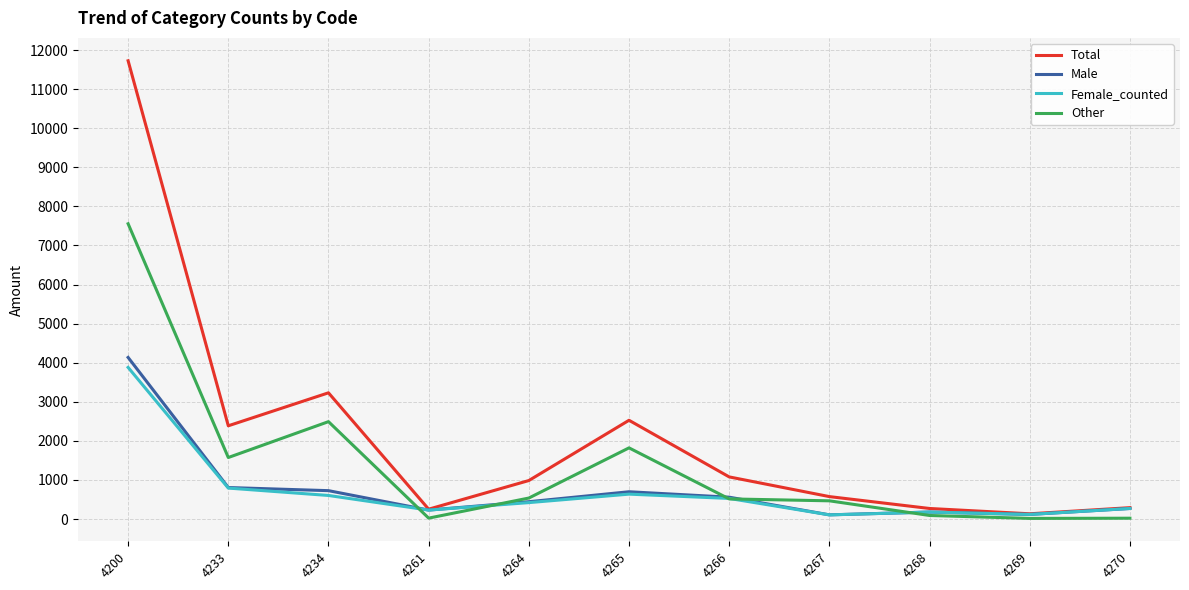

What is the minimum value for Female_counted?

106